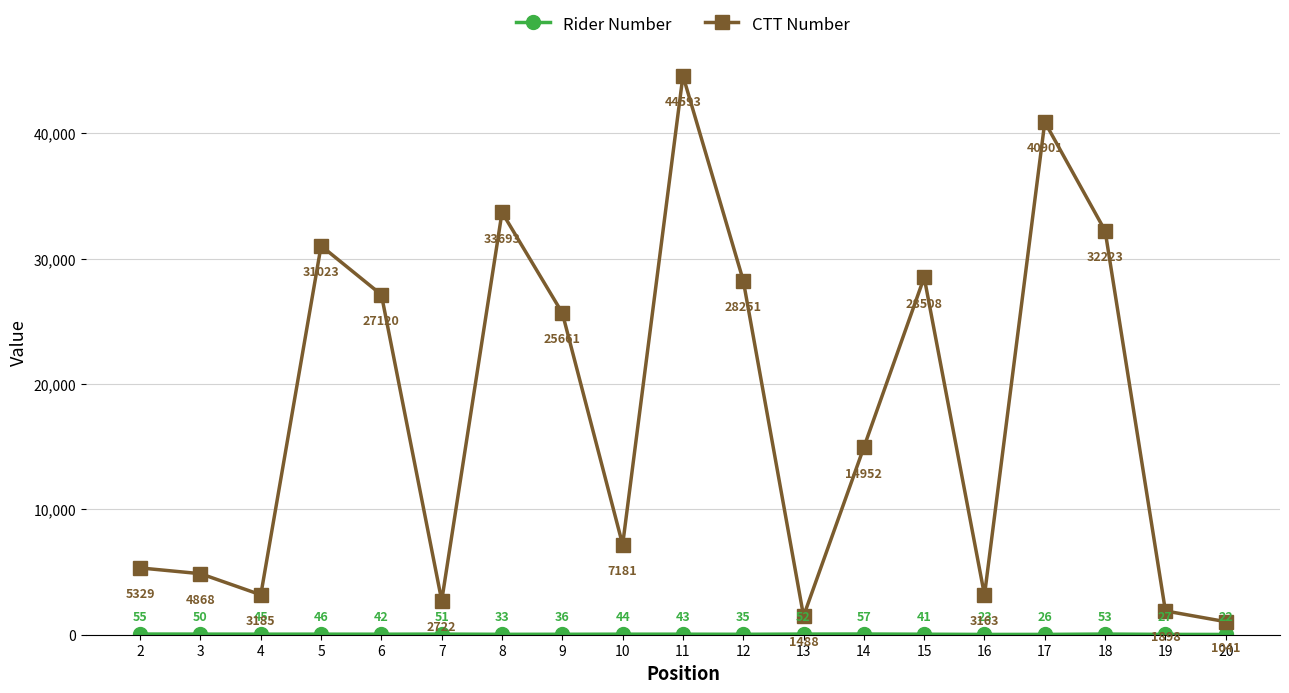

At how many categories does at least one series exceed 16634?

9